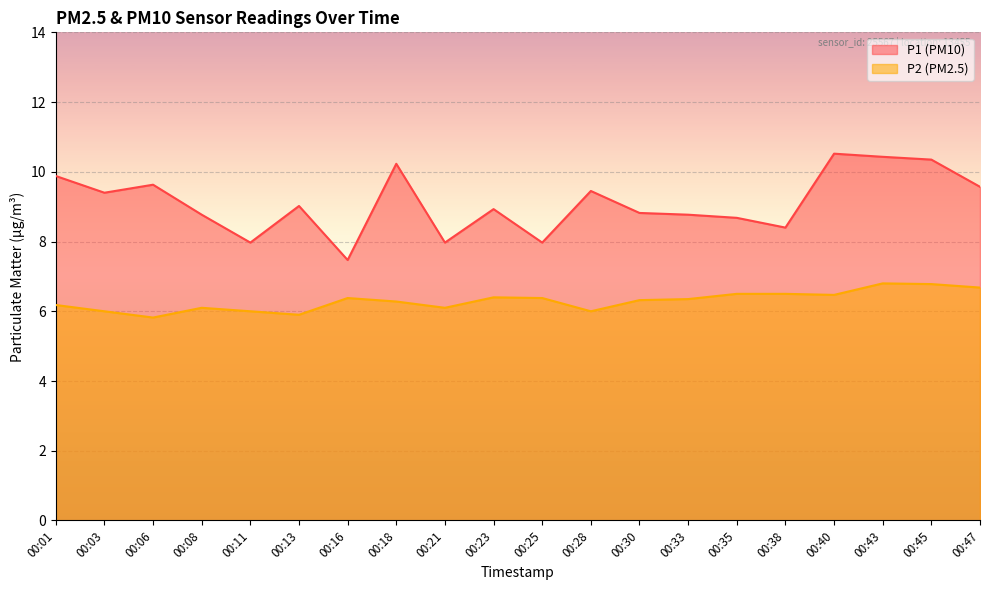

What is the average value of the P1 series?

9.1